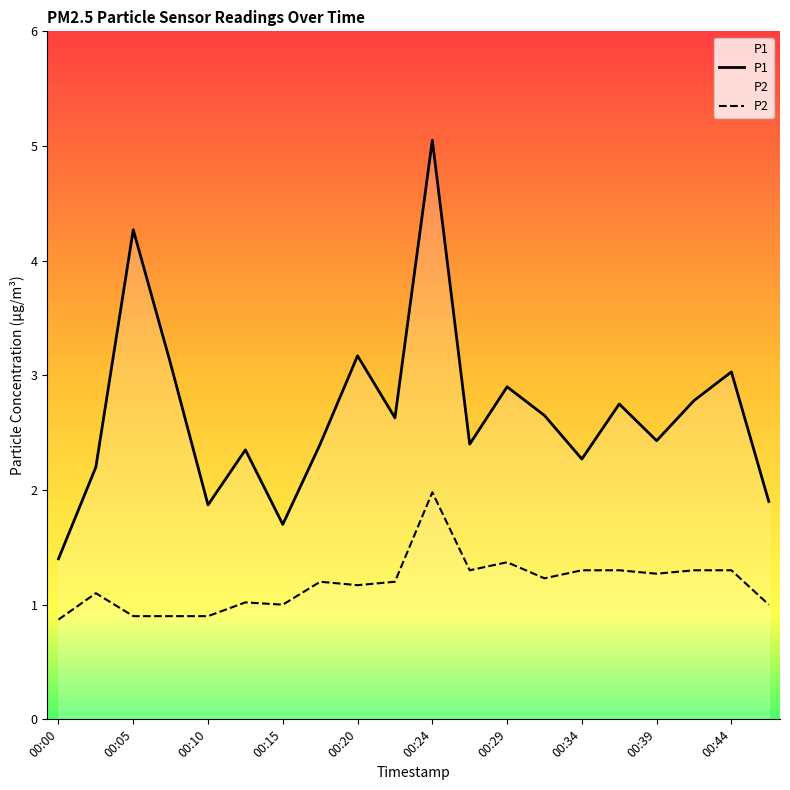

Rank the series by their maximum value, from highest to lowest.

P1, P2